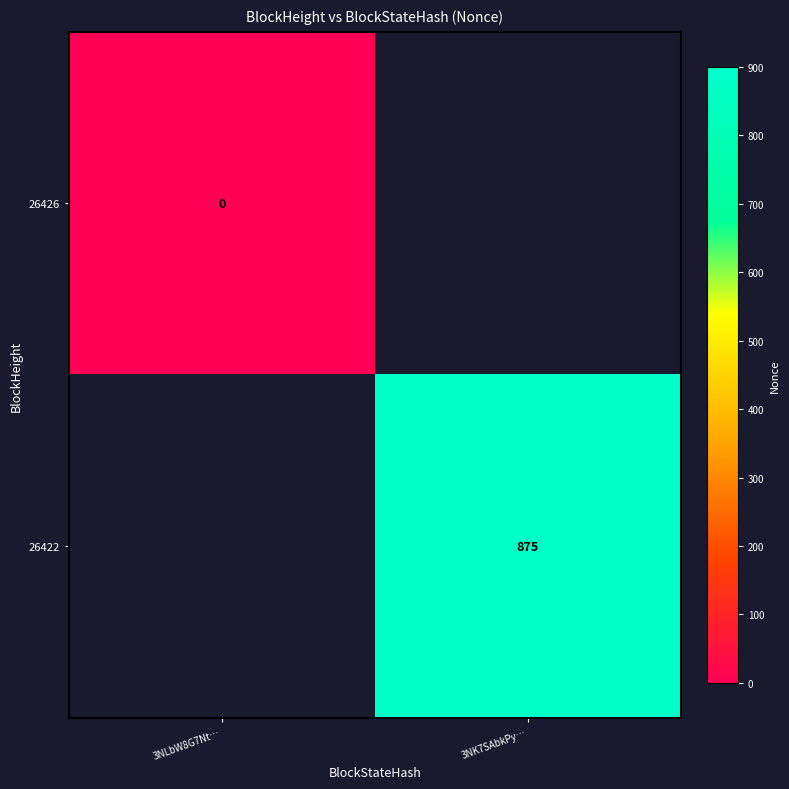

Is the value of 26426 at 3NLbW8G7Nt… greater than the value of 26422 at 3NK7SAbkPy…?

No